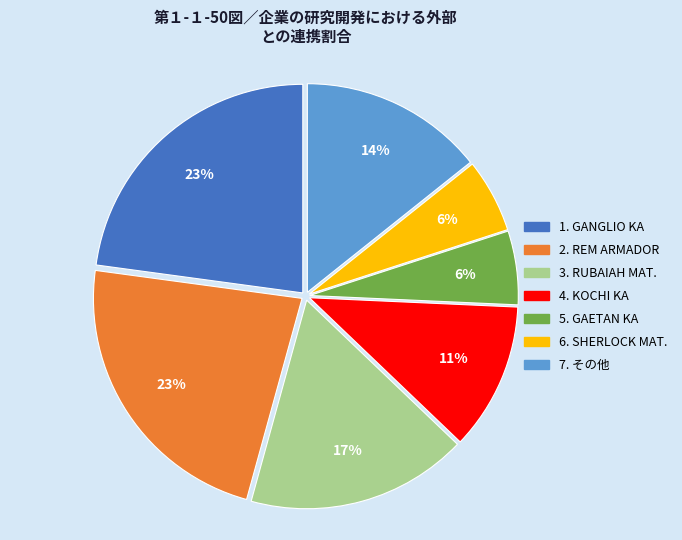

To the nearest percent, what is the difference between the largest and smallest slice percentages?

17%